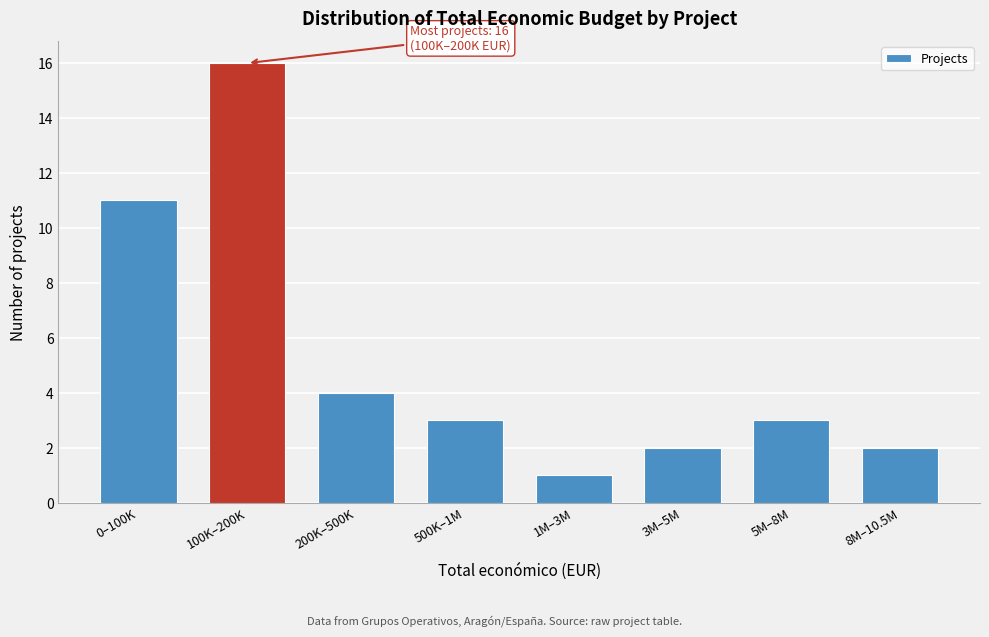

Reading left to right, list all the values displayed in this chart.

11	16	4	3	1	2	3	2